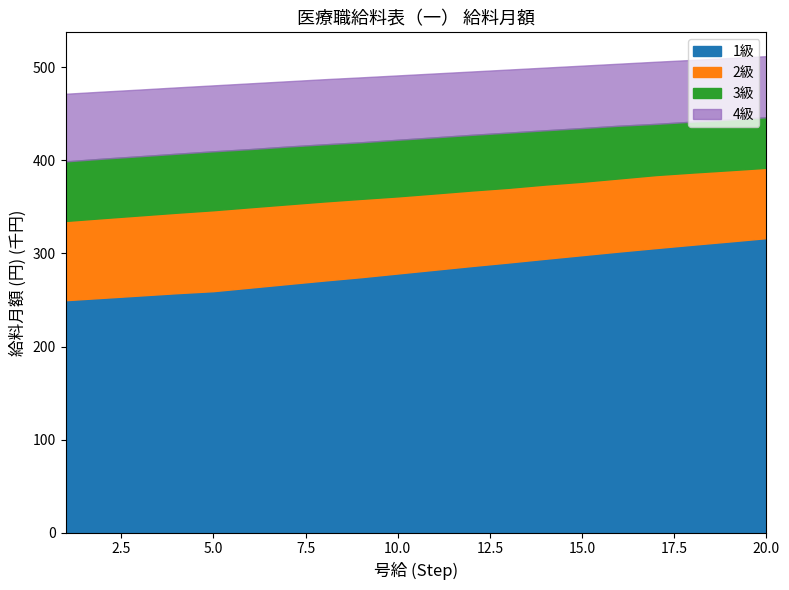

Between 8 and 20, which is larger?

20